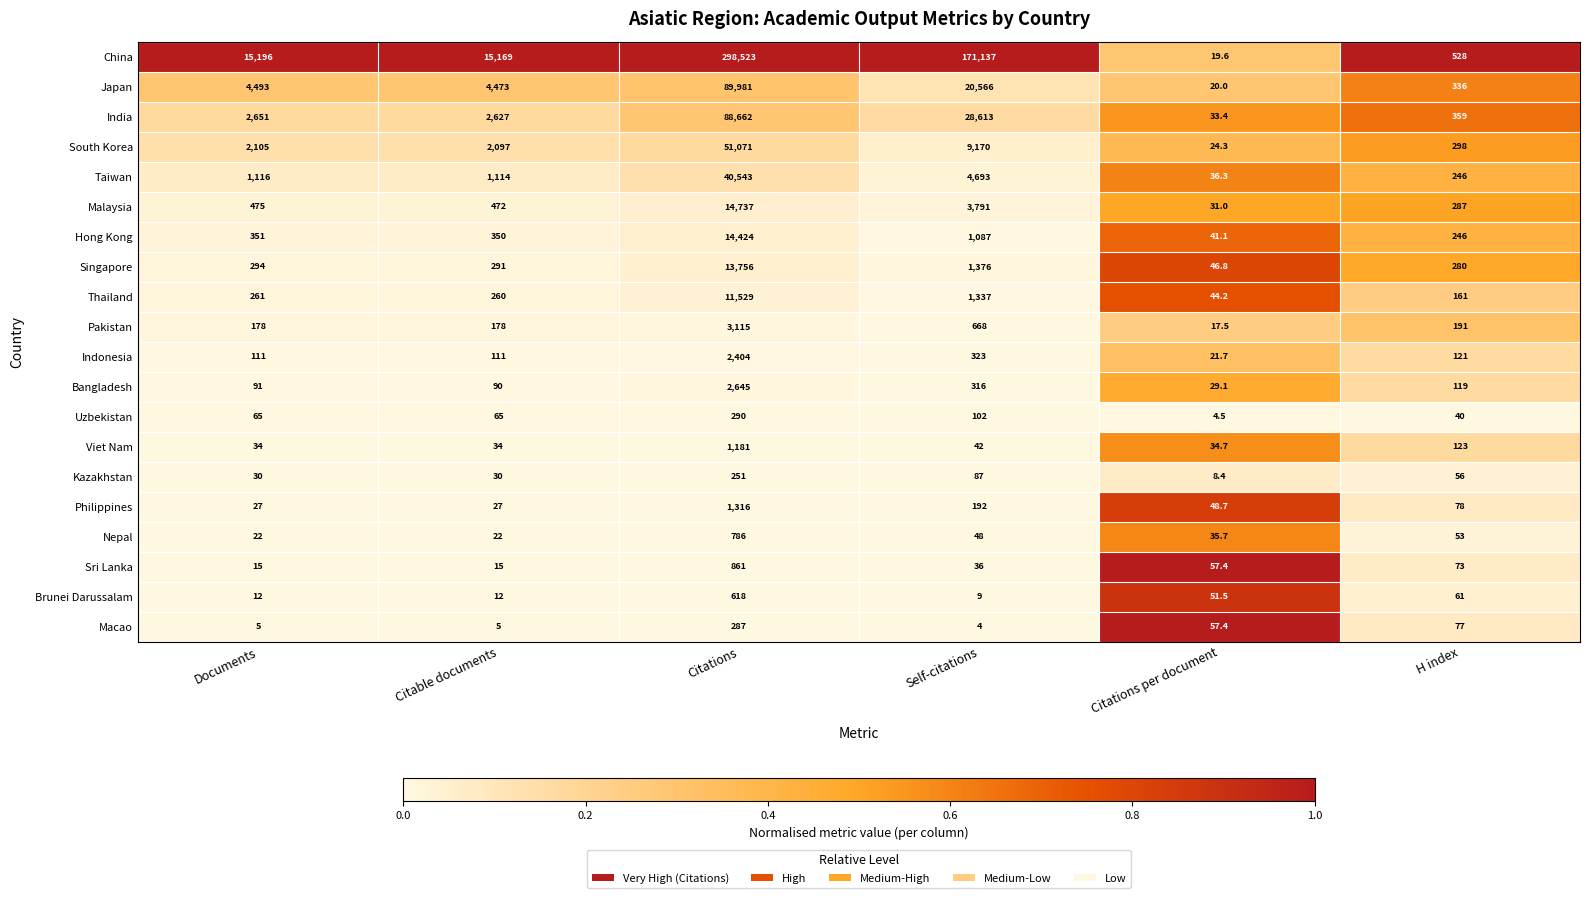

At which label is Thailand closest to 5786?

Self-citations